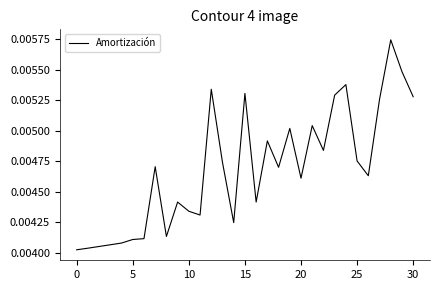

How many lines are shown in the chart?

1